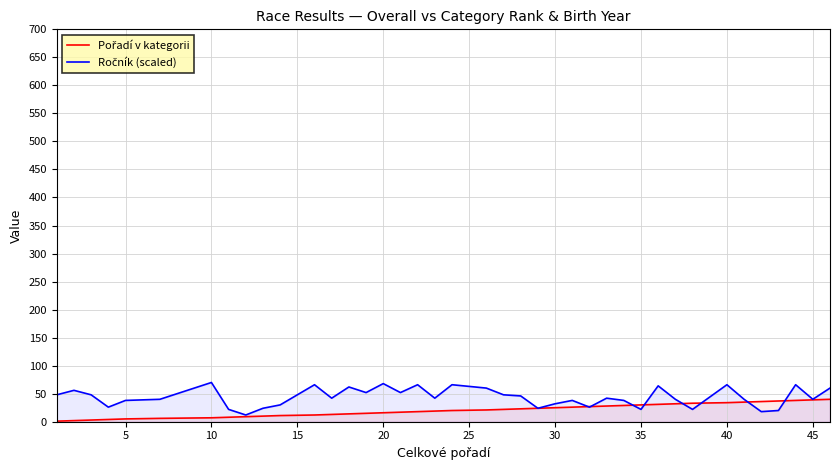

What is the greatest value displayed?

70